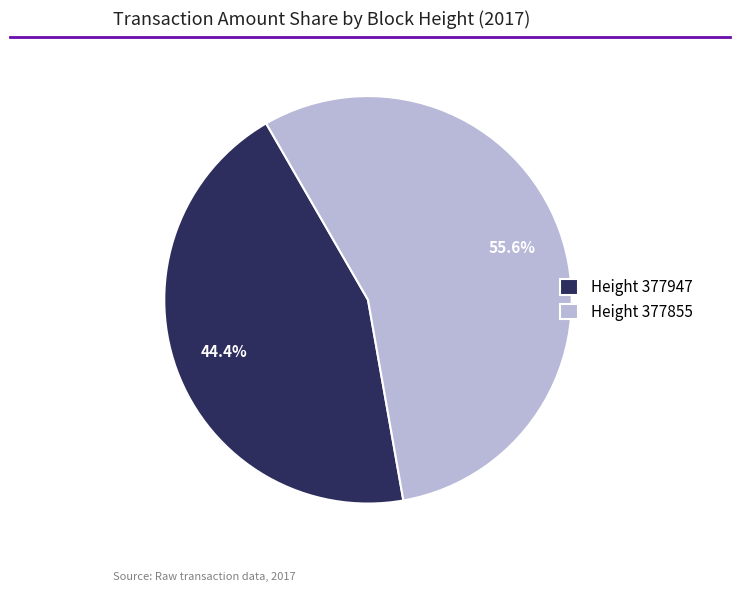

What is the ratio of the value at Height 377947 to the value at Height 377855?

0.8